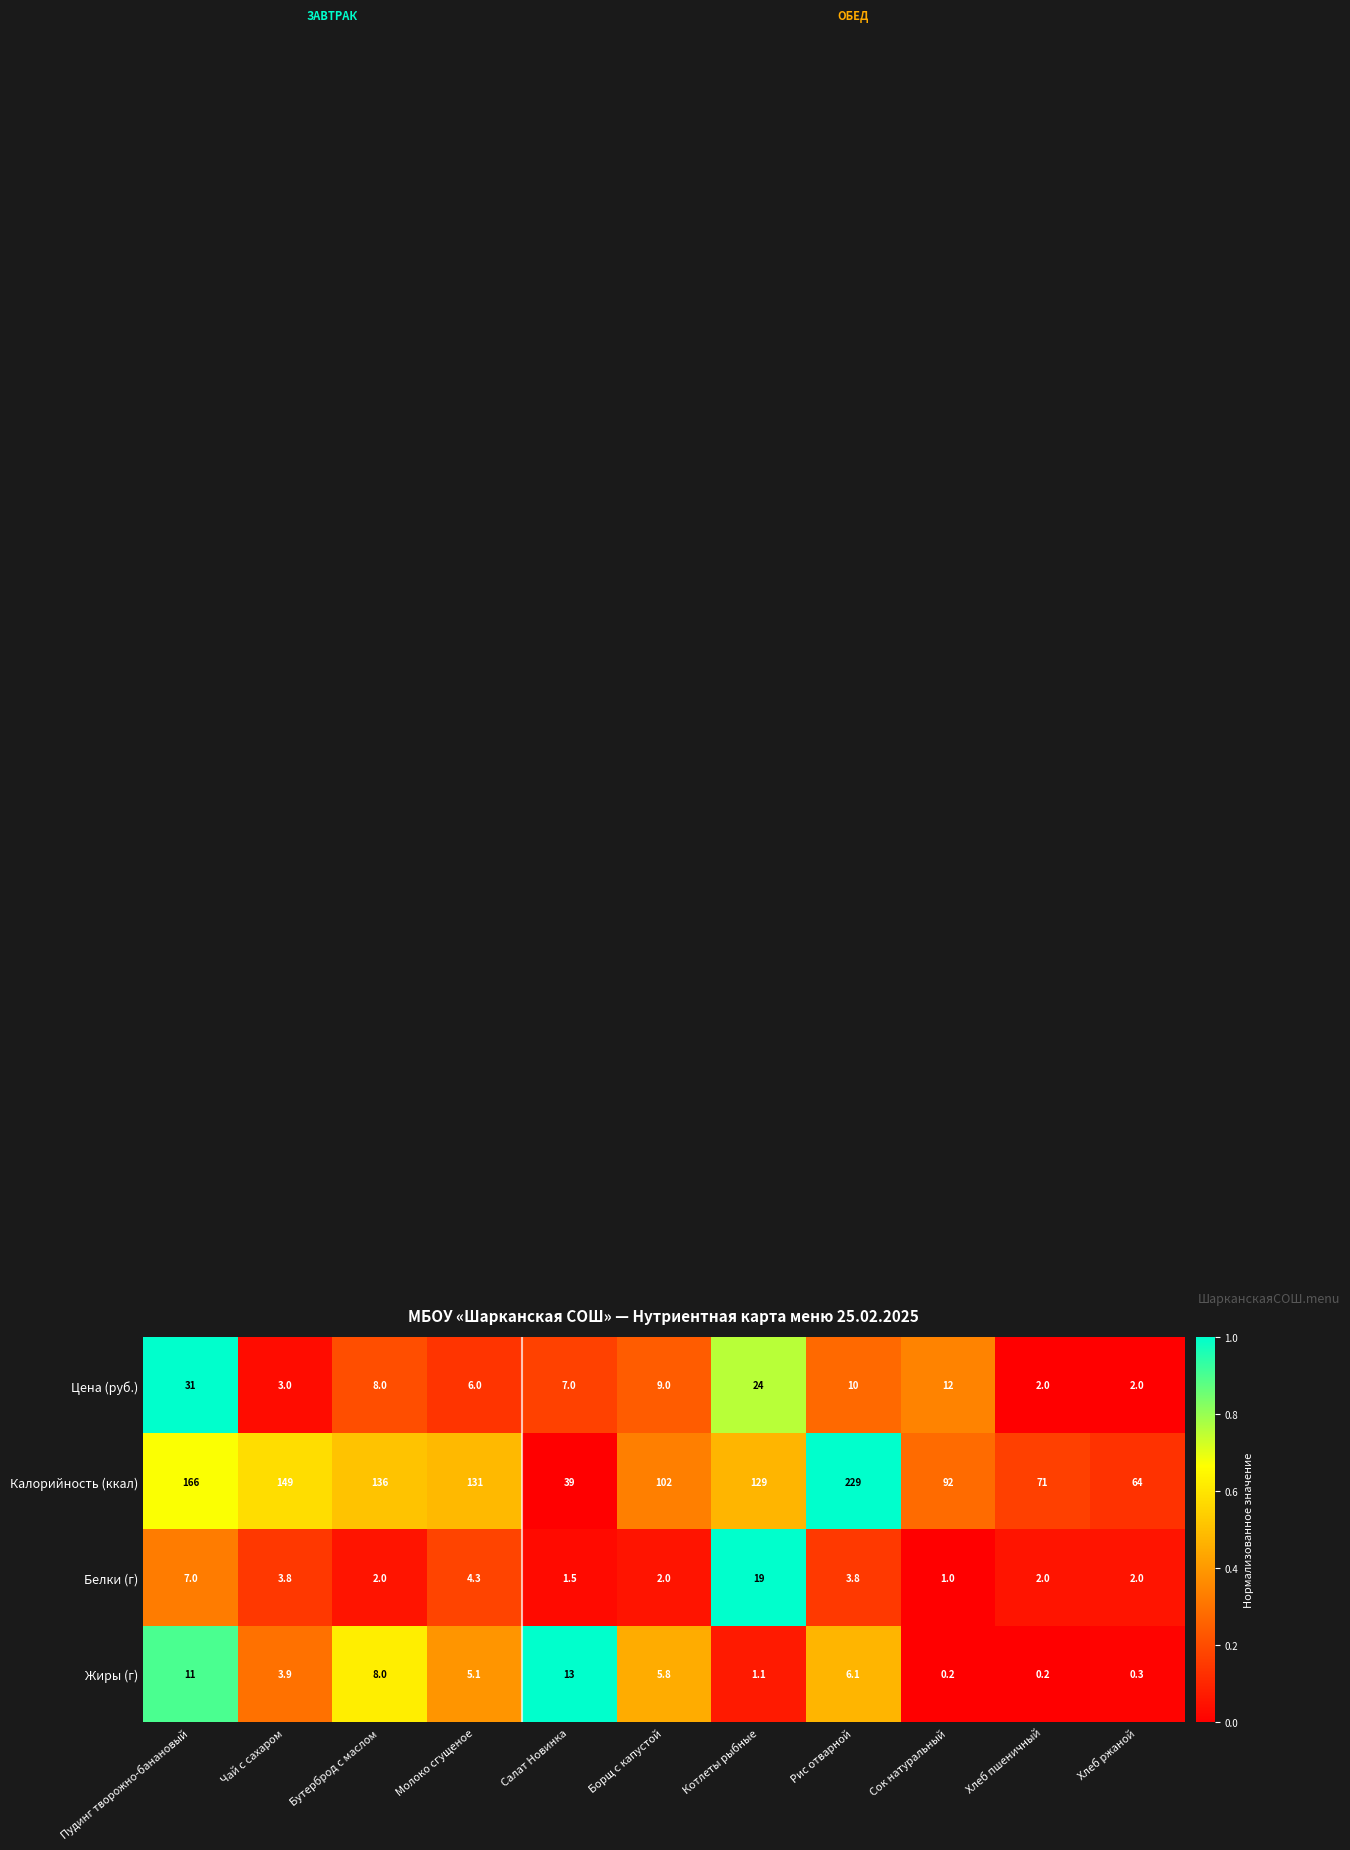

The Калорийность (ккал) series shows 64.0 at Хлеб ржаной. True or false?

True